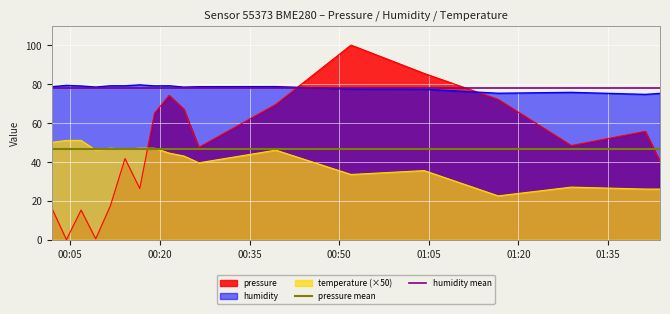

True or false: temperature (×50) and pressure cross at least once.

True